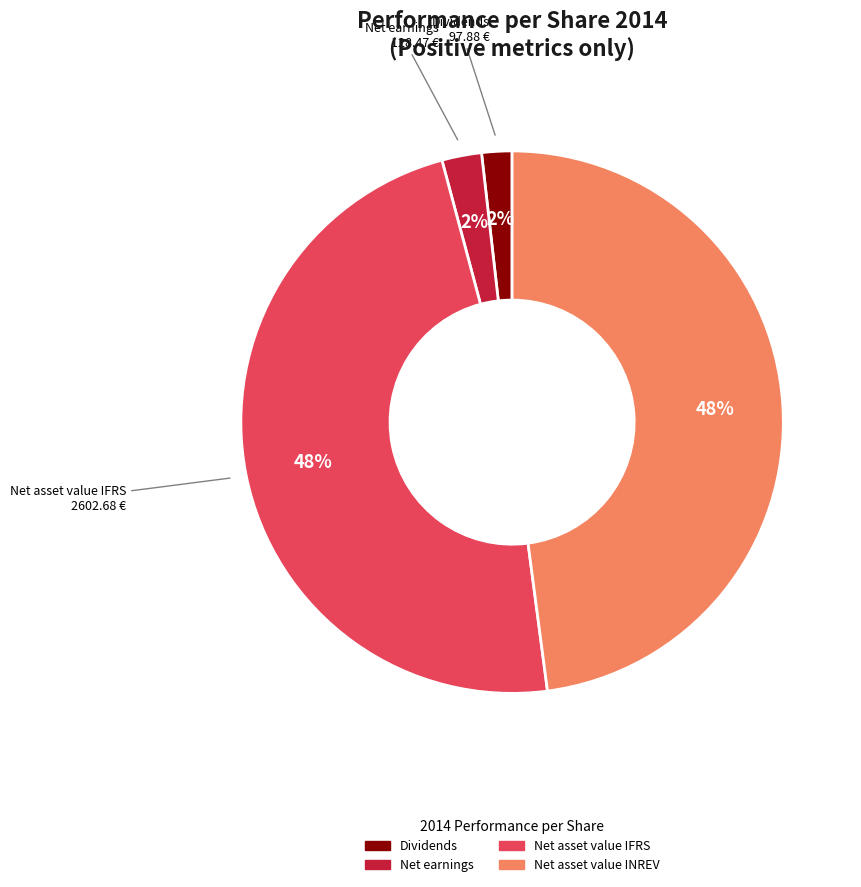

To the nearest percent, what is the average slice percentage?

25%